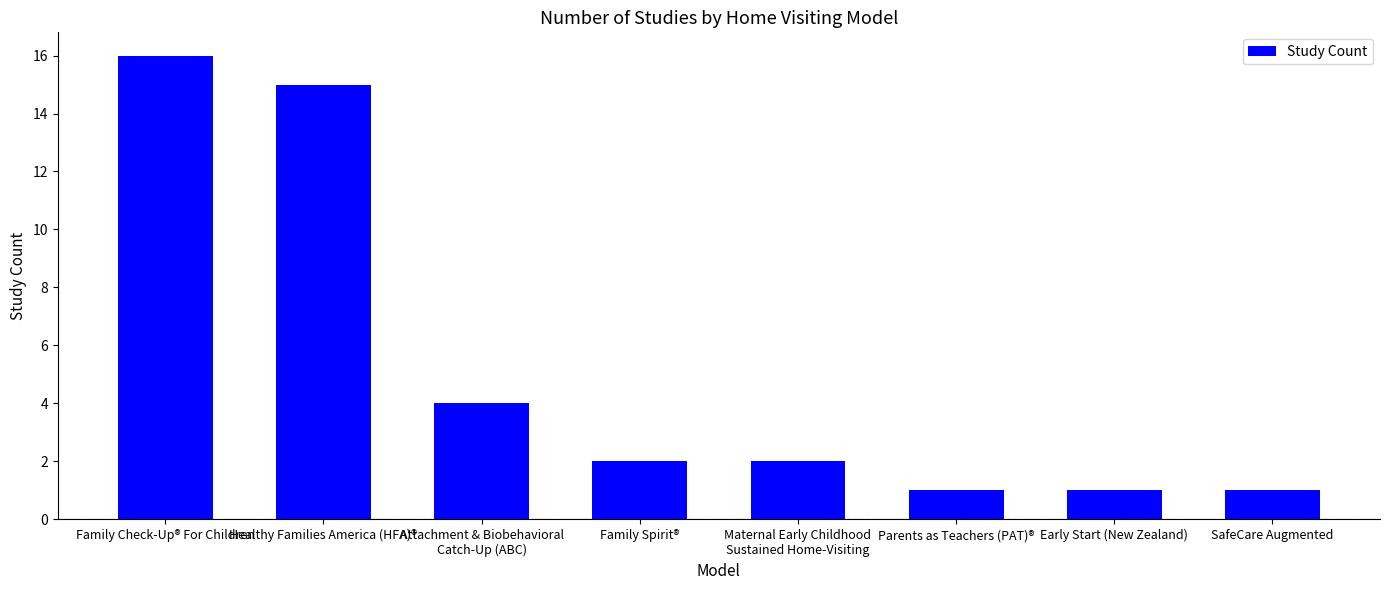

What is the smallest value displayed?

1